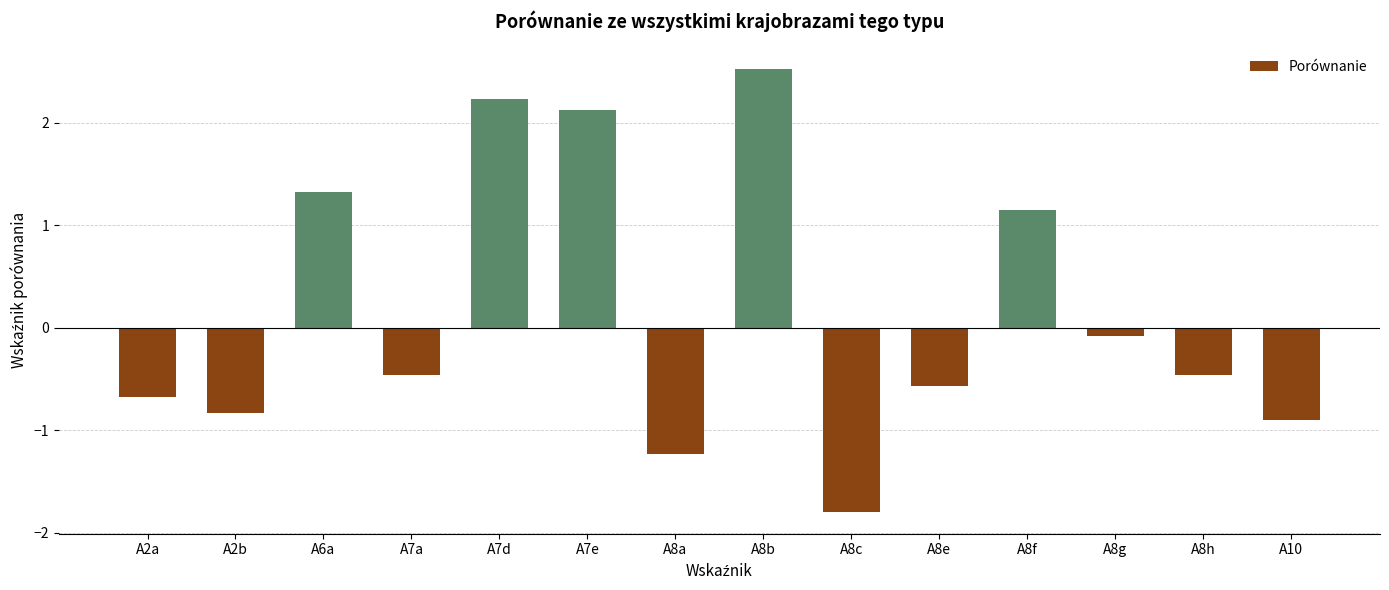

How many positive values are there?

5